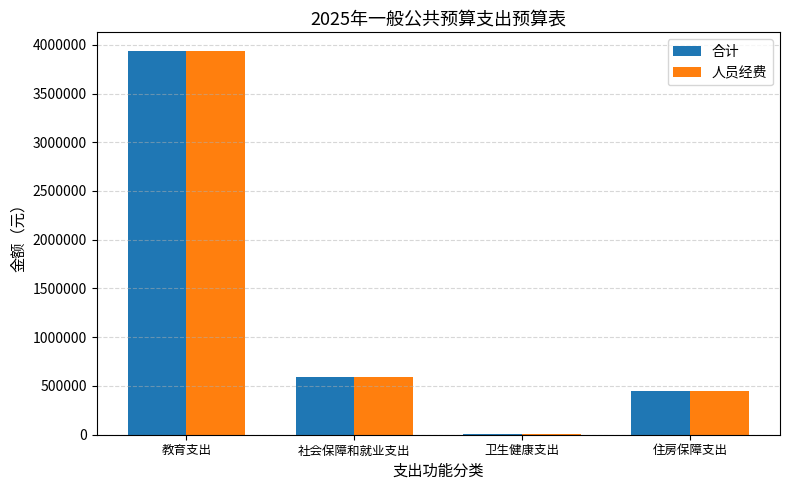

Read the 人员经费 value at 社会保障和就业支出.

594105.8